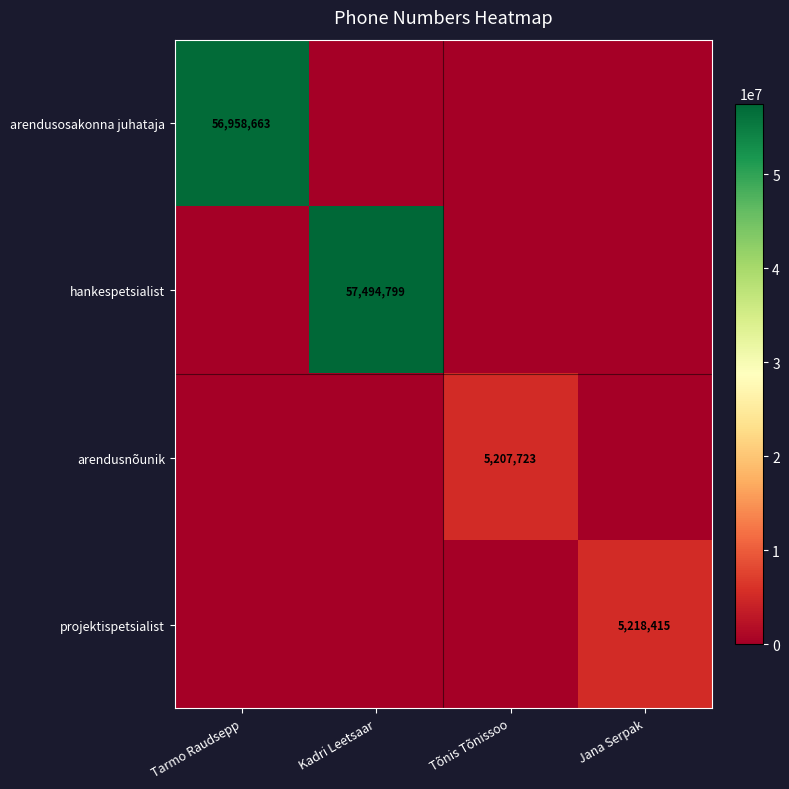

Which series changed the most between Tõnis Tõnissoo and Jana Serpak?

projektispetsialist